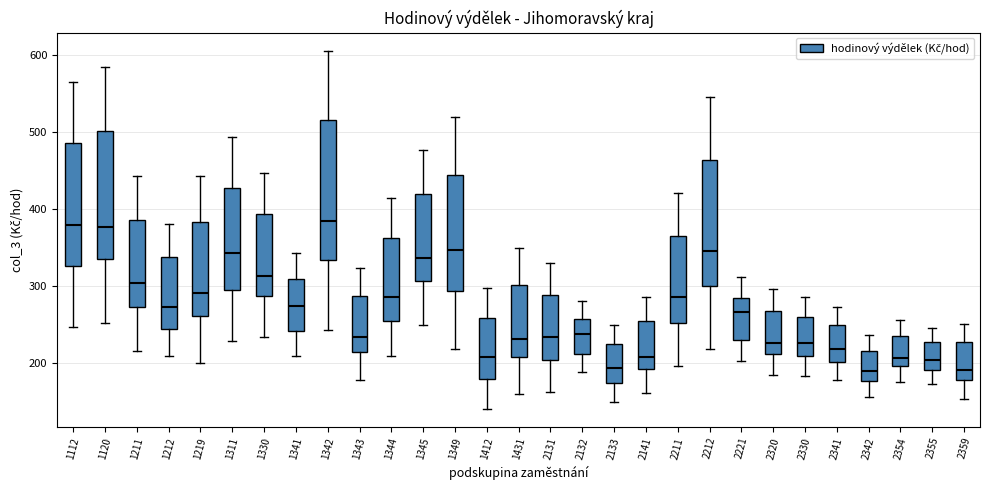

Reading left to right, read every box against the y-axis: the position of its median line, the range the box covers, and the ends of its whiskers. The values are not printed on the chart, so give them approximately, as read against the axis.

1112: median 380, box 330 to 480, whiskers 250 to 560
1120: median 380, box 340 to 500, whiskers 250 to 580
1211: median 300, box 270 to 390, whiskers 220 to 440
1212: median 270, box 240 to 340, whiskers 210 to 380
1219: median 290, box 260 to 380, whiskers 200 to 440
1311: median 340, box 290 to 430, whiskers 230 to 490
1330: median 310, box 290 to 390, whiskers 230 to 450
1341: median 270, box 240 to 310, whiskers 210 to 340
1342: median 380, box 330 to 510, whiskers 240 to 610
1343: median 230, box 210 to 290, whiskers 180 to 320
1344: median 290, box 250 to 360, whiskers 210 to 410
1345: median 340, box 310 to 420, whiskers 250 to 480
1349: median 350, box 290 to 440, whiskers 220 to 520
1412: median 210, box 180 to 260, whiskers 140 to 300
1431: median 230, box 210 to 300, whiskers 160 to 350
2131: median 230, box 200 to 290, whiskers 160 to 330
2132: median 240, box 210 to 260, whiskers 190 to 280
2133: median 190, box 170 to 220, whiskers 150 to 250
2141: median 210, box 190 to 250, whiskers 160 to 290
2211: median 290, box 250 to 360, whiskers 200 to 420
2212: median 350, box 300 to 460, whiskers 220 to 540
2221: median 270, box 230 to 280, whiskers 200 to 310
2320: median 230, box 210 to 270, whiskers 180 to 300
2330: median 230, box 210 to 260, whiskers 180 to 290
2341: median 220, box 200 to 250, whiskers 180 to 270
2342: median 190, box 180 to 220, whiskers 160 to 240
2354: median 210, box 200 to 240, whiskers 180 to 260
2355: median 200, box 190 to 230, whiskers 170 to 250
2359: median 190, box 180 to 230, whiskers 150 to 250